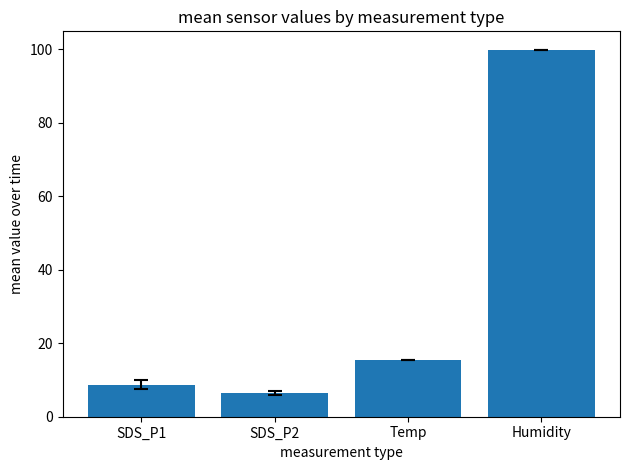

Which category has the lowest value across all series?

SDS_P2